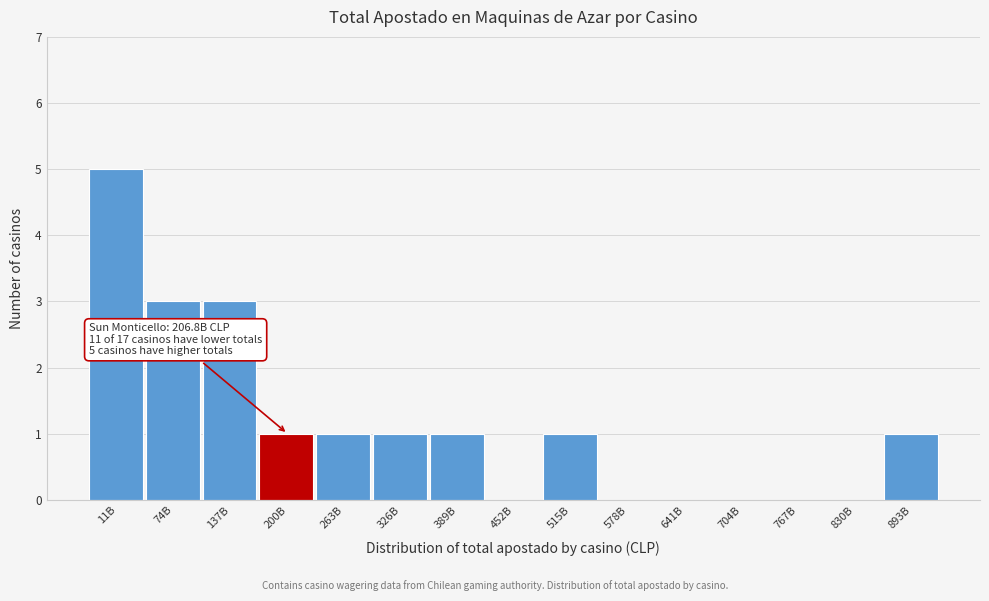

Reading left to right, transcribe all the data shown in this chart.

11B=5	74B=3	137B=3	200B=1	263B=1	326B=1	389B=1	452B=0	515B=1	578B=0	641B=0	704B=0	767B=0	830B=0	893B=1